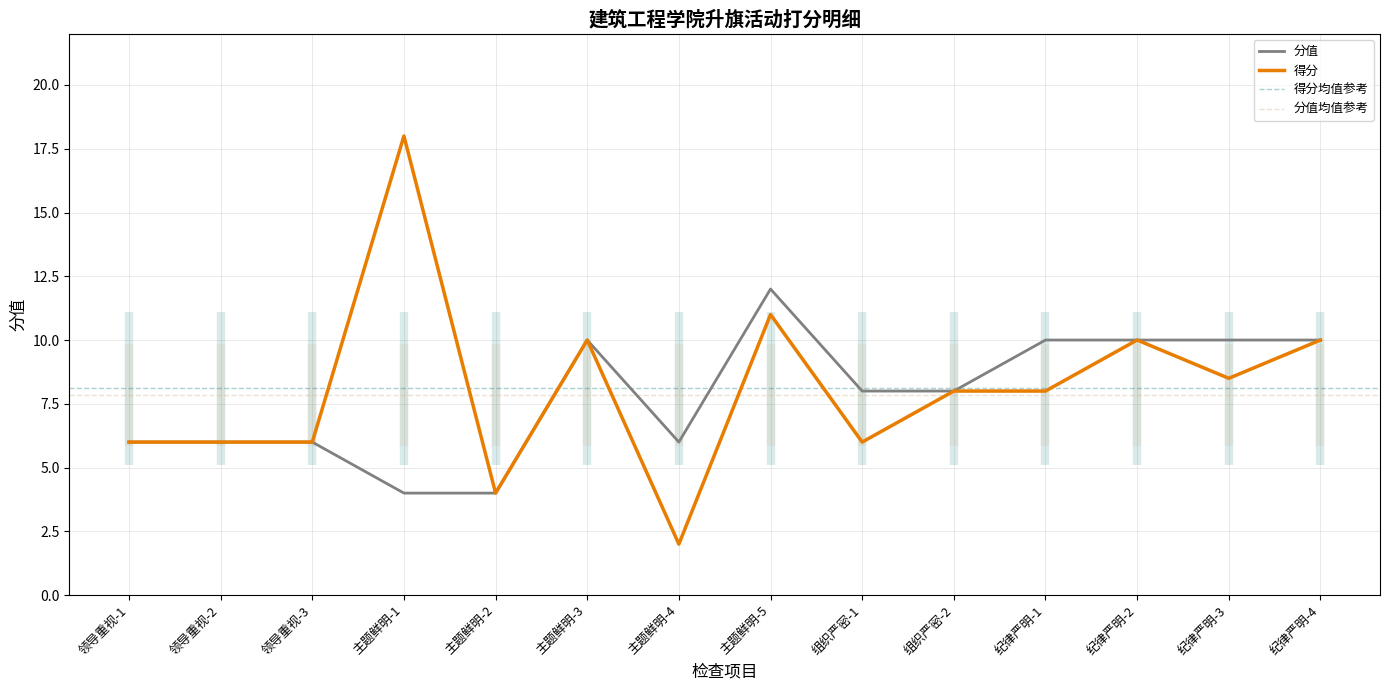

The value of 分值 at 领导重视-1 is 6.0. True or false?

True